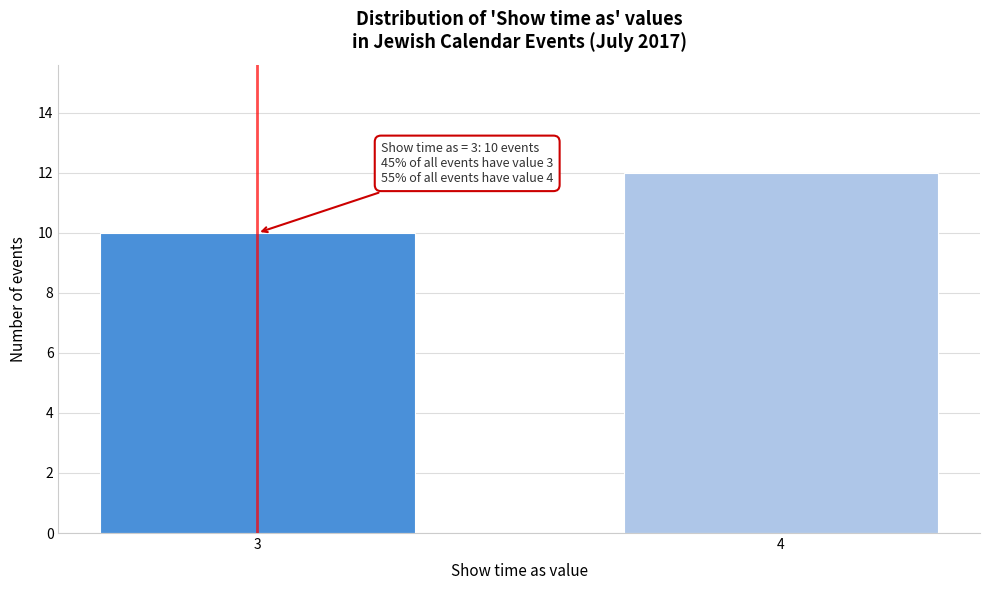

Reading right to left, what are all the values shown in this chart?

4=12	3=10